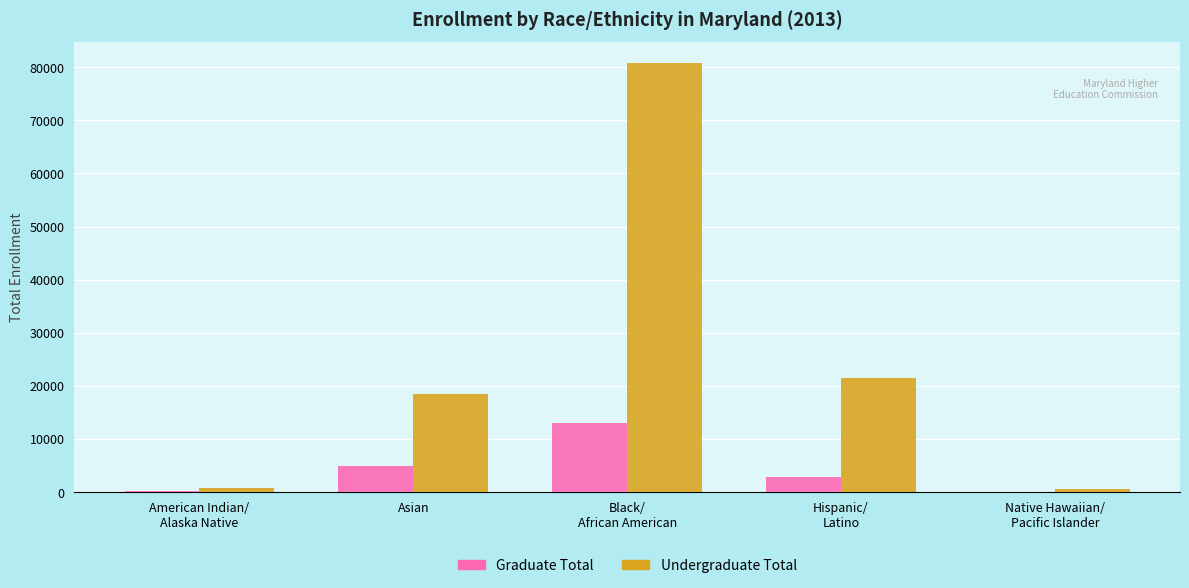

The value of Undergraduate Total at Asian is 18531. True or false?

True